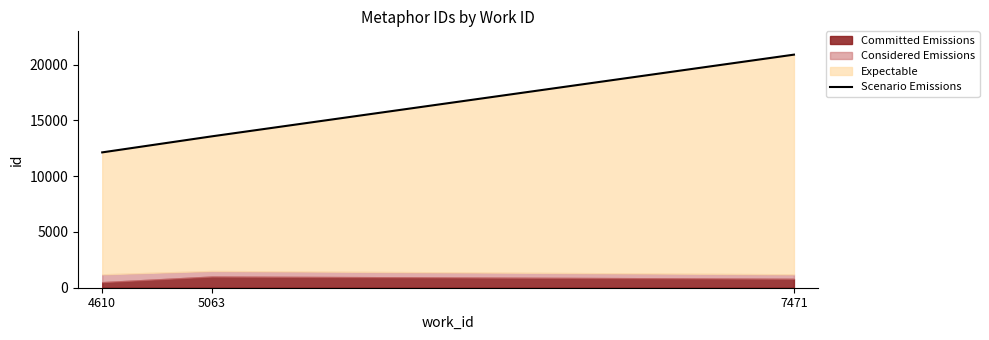

What is the value of the 3rd point from the left?

20902